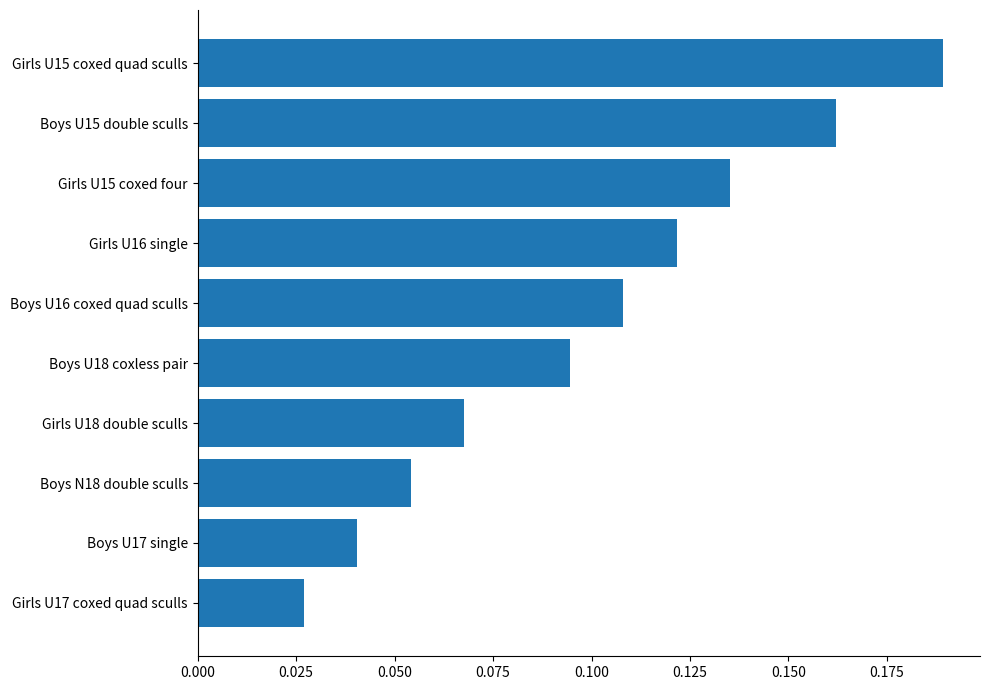

How many values are between 0 and 1?

10